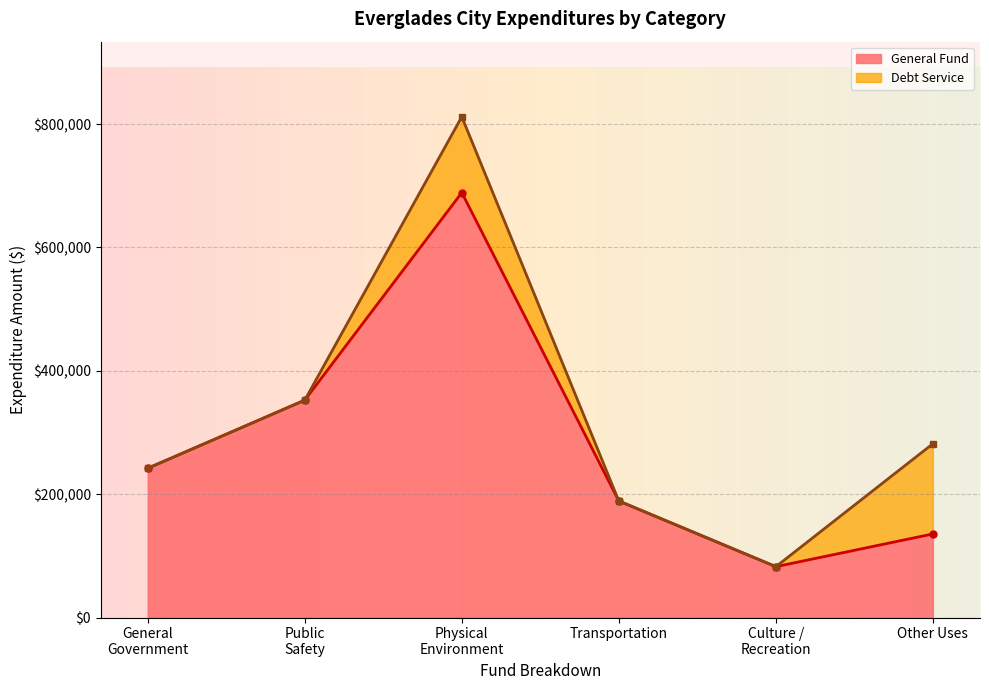

The General Fund series shows 178528 at Other Uses. True or false?

False